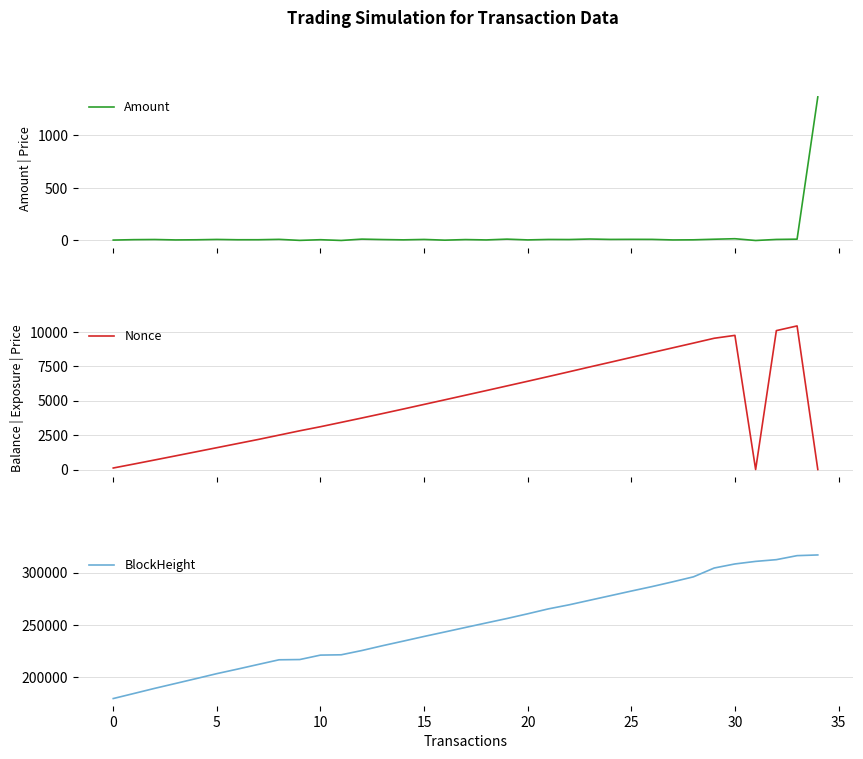

Where is the first local minimum for Nonce?

31